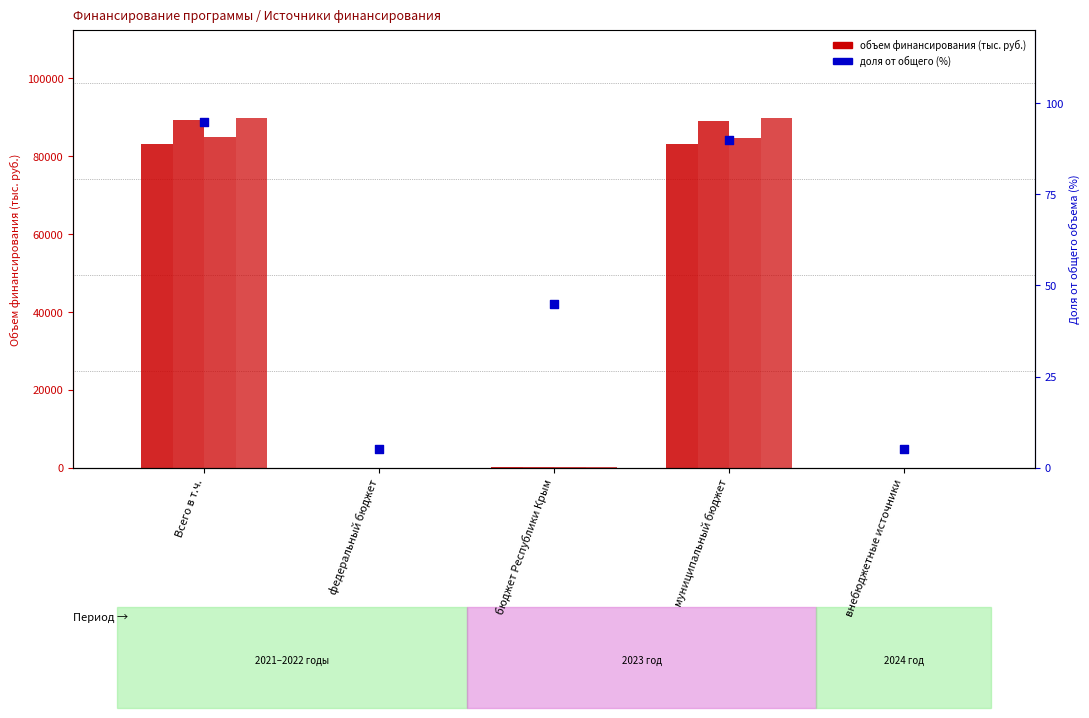

What is the total value across all series at бюджет Республики Крым?

545.6